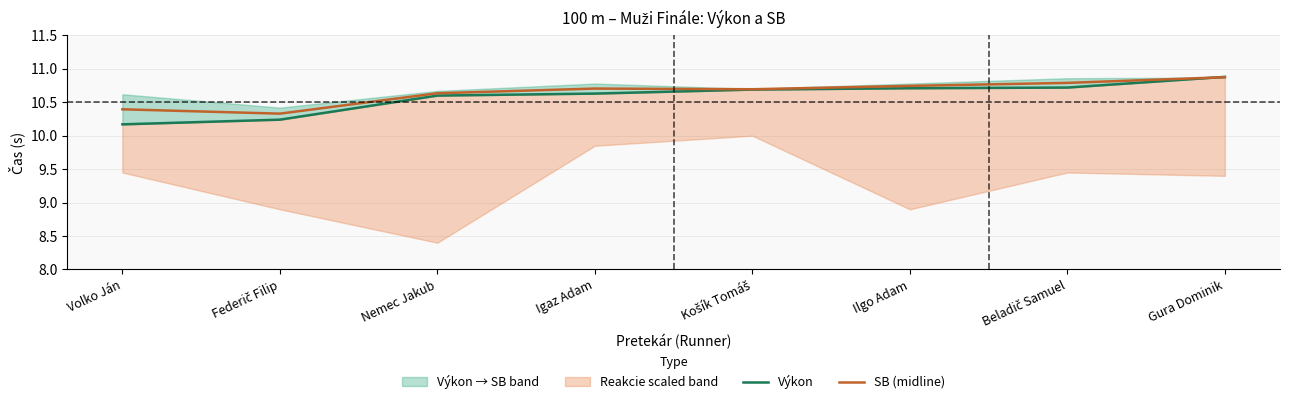

Which has a higher value, Federič Filip or Nemec Jakub?

Nemec Jakub